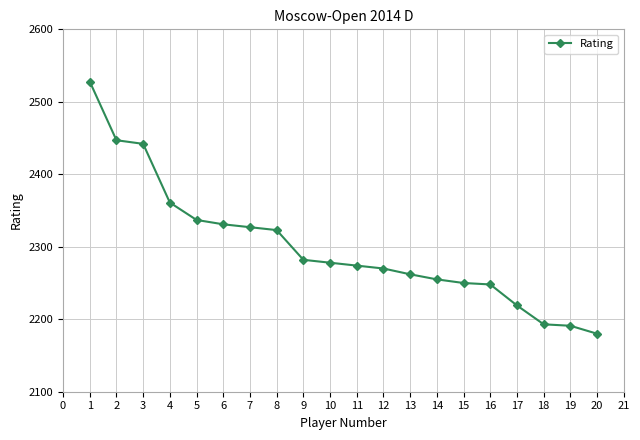

What is the difference between the maximum and minimum values?

348